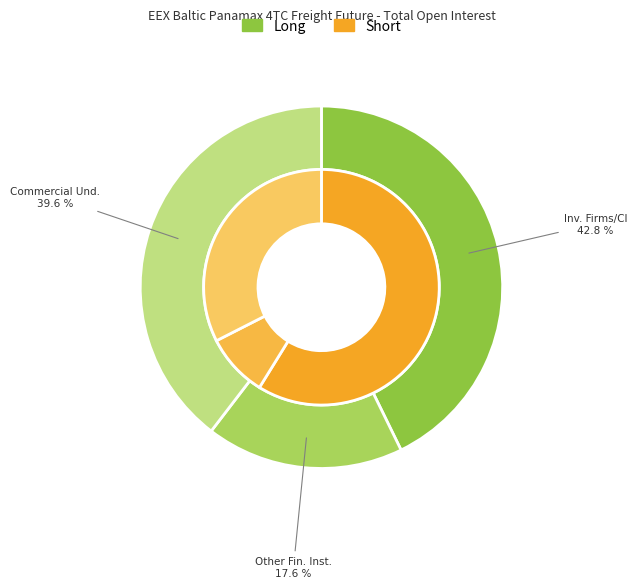

To the nearest percent, what is the combined percentage of Other Financial Institutions and Investment Firms or credit institutions?

68%